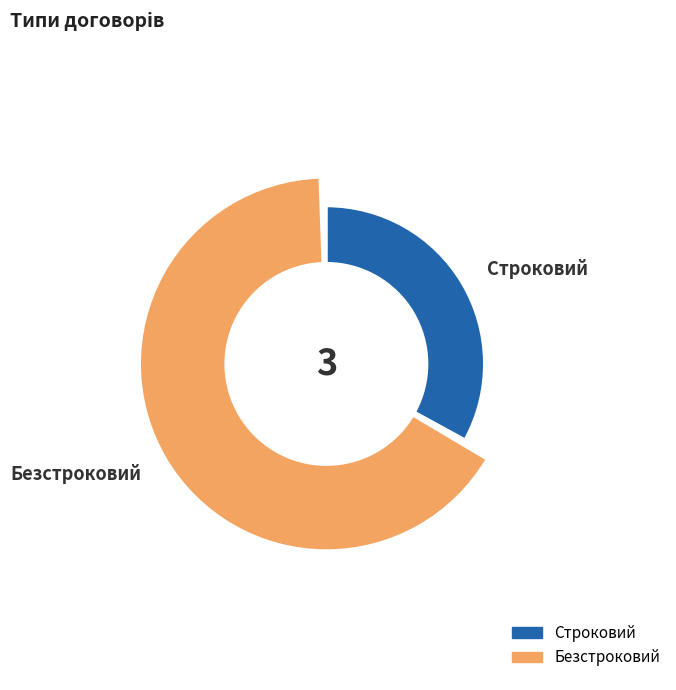

Which category has the biggest portion of the pie?

Безстроковий